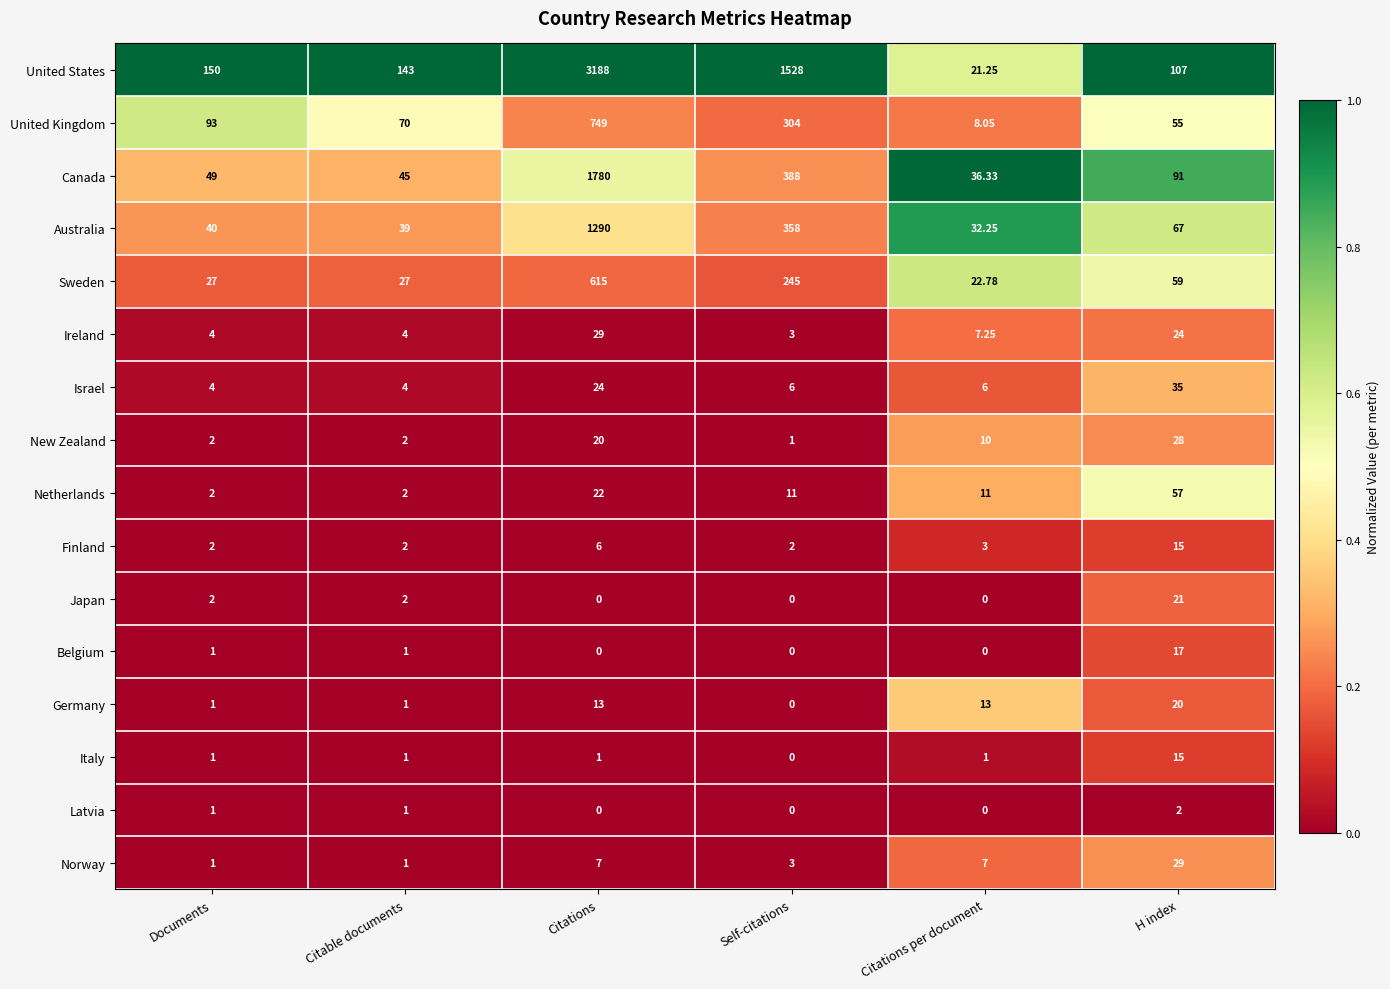

Which series has the largest range (max minus min)?

United States